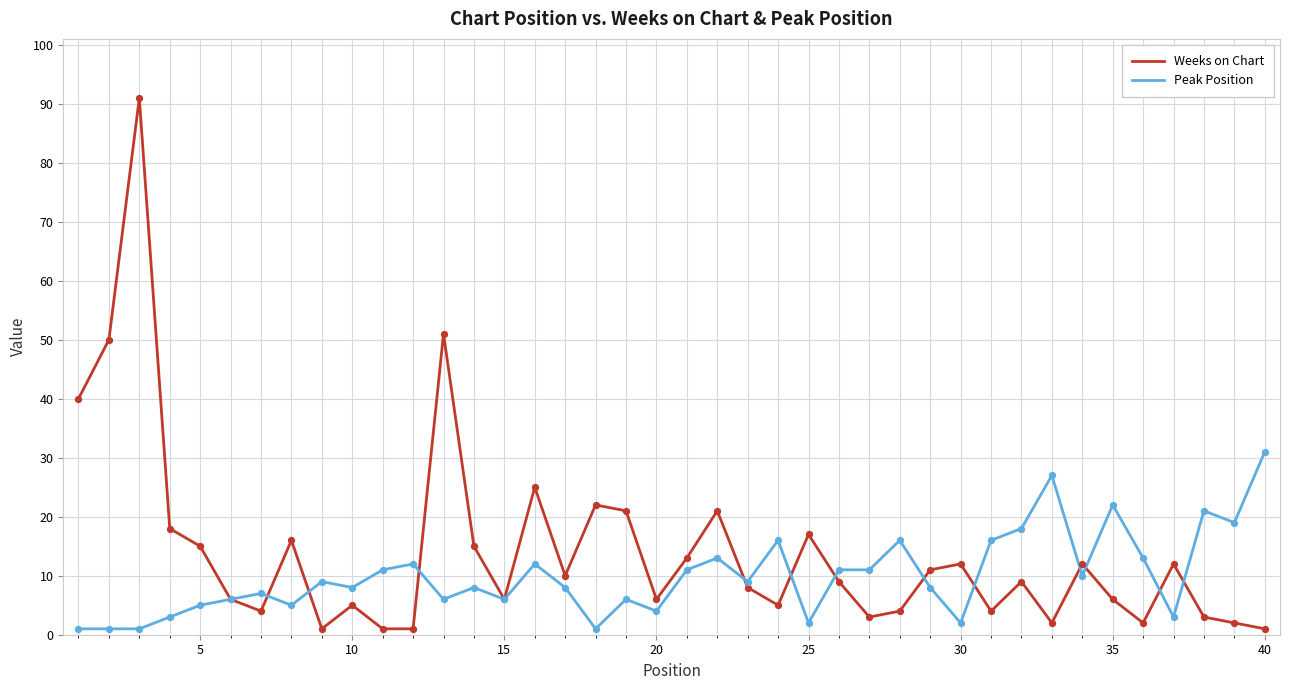

What is the maximum value shown in the chart?

91